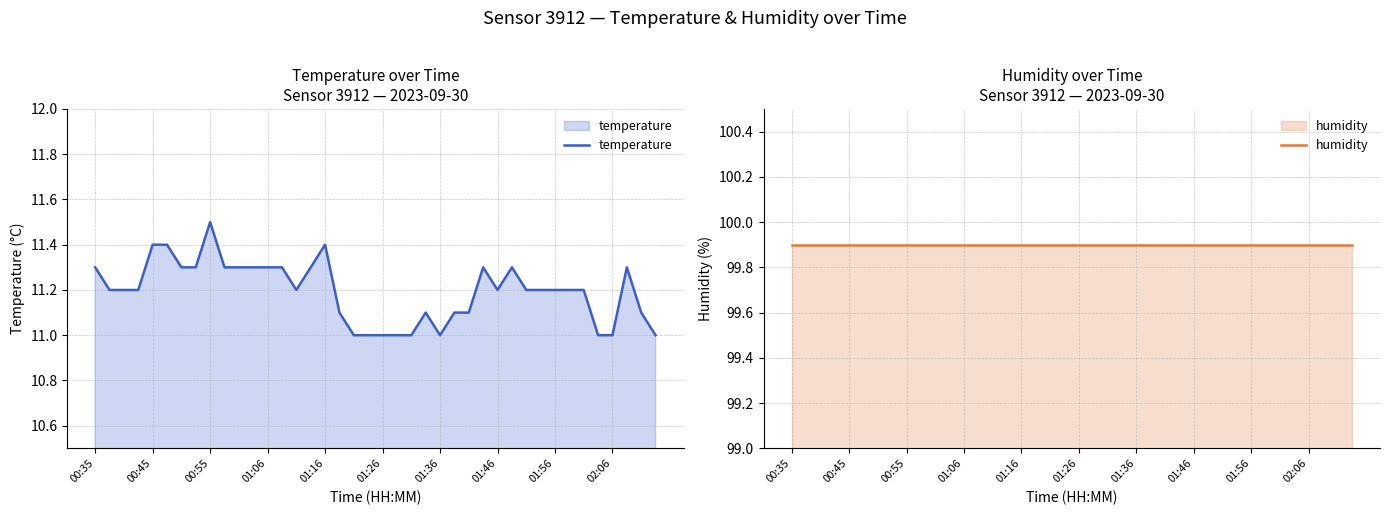

Is it true that temperature equals 18.9 at 01:56?

False